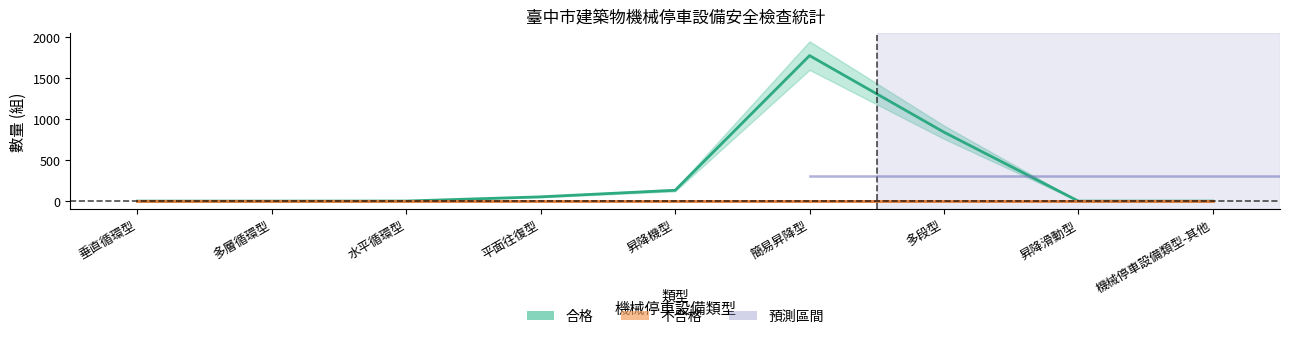

Reading left to right, what are all the values shown in this chart?

合格 (lower): 垂直循環型=0.8	多層循環型=0.8	水平循環型=1.5	平面往復型=48.0	昇降機型=120.0	簡易昇降型=1600.0	多段型=760.0	昇降滑動型=0.8	機械停車設備類型-其他=0.8
合格 (upper): 垂直循環型=1.2	多層循環型=1.2	水平循環型=2.5	平面往復型=58.0	昇降機型=146.0	簡易昇降型=1948.0	多段型=922.0	昇降滑動型=1.2	機械停車設備類型-其他=1.2
合格 (mid): 垂直循環型=1.0	多層循環型=1.0	水平循環型=2.0	平面往復型=53.0	昇降機型=133.0	簡易昇降型=1774.0	多段型=841.0	昇降滑動型=1.0	機械停車設備類型-其他=1.0
不合格 (lower): 垂直循環型=0.0	多層循環型=0.0	水平循環型=0.0	平面往復型=0.0	昇降機型=0.0	簡易昇降型=0.0	多段型=0.0	昇降滑動型=0.0	機械停車設備類型-其他=0.0
不合格 (upper): 垂直循環型=0.0	多層循環型=0.0	水平循環型=0.0	平面往復型=0.0	昇降機型=0.0	簡易昇降型=0.0	多段型=0.0	昇降滑動型=0.0	機械停車設備類型-其他=0.0
不合格 (mid): 垂直循環型=0.0	多層循環型=0.0	水平循環型=0.0	平面往復型=0.0	昇降機型=0.0	簡易昇降型=0.0	多段型=0.0	昇降滑動型=0.0	機械停車設備類型-其他=0.0